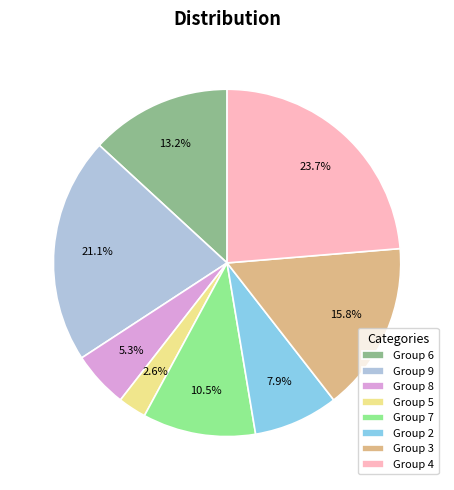

Approximately how many times larger is the value at Group 5 compared to Group 8?

0.5